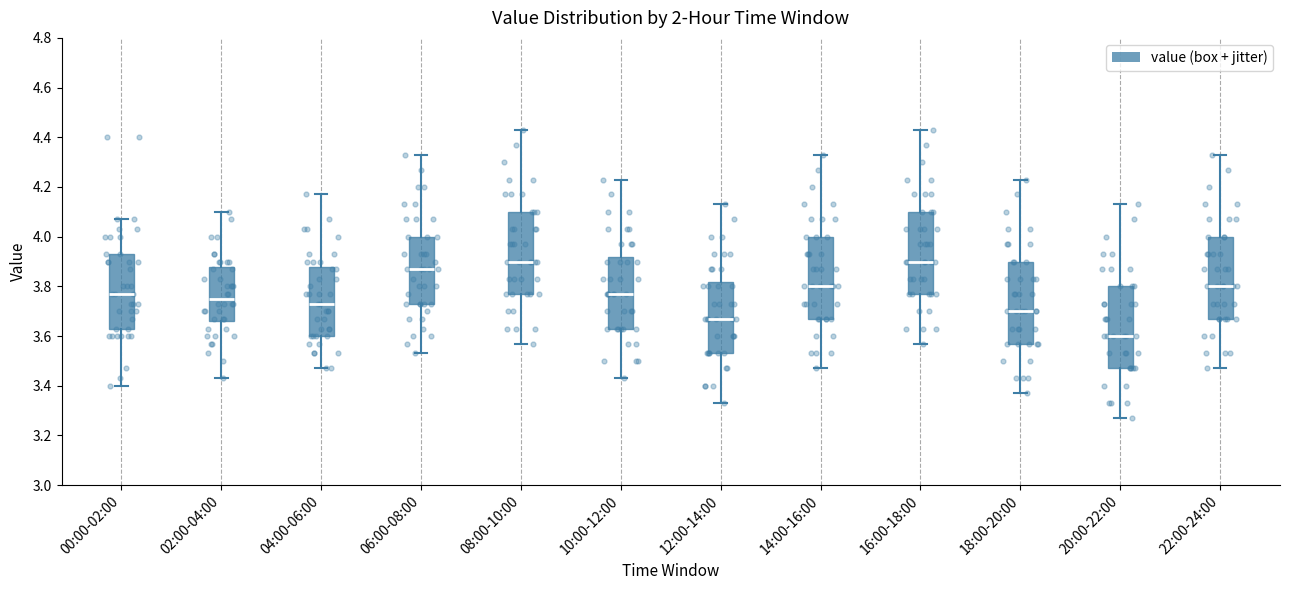

Where is the lower edge of the box for 02:00-04:00 on the y-axis? The values are not printed on the chart, so give them approximately, as read against the axis.

3.66